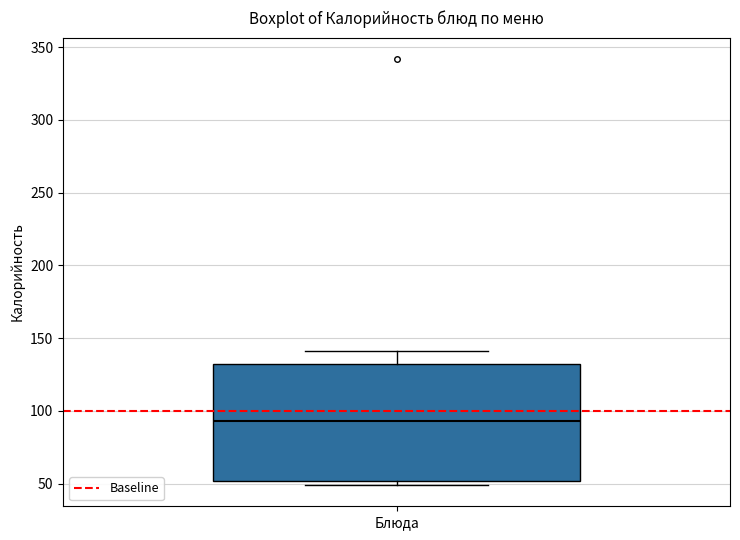

Read this box plot against the y-axis: the position of the median line, the range covered by the box, and the ends of both whiskers. The values are not printed on the chart, so give them approximately, as read against the axis.

median 95, box 50 to 130, whiskers 50 (just below the box's lower edge) to 140